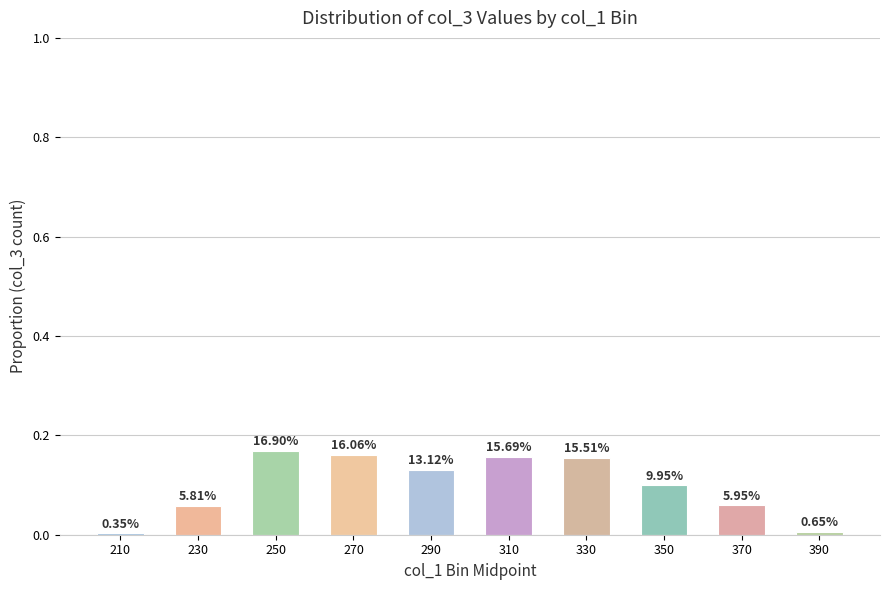

Are the bars horizontal?

No